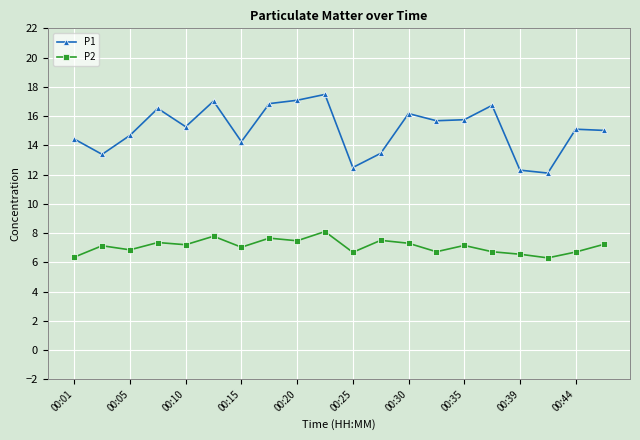

Rank the series by their maximum value, from lowest to highest.

P2, P1